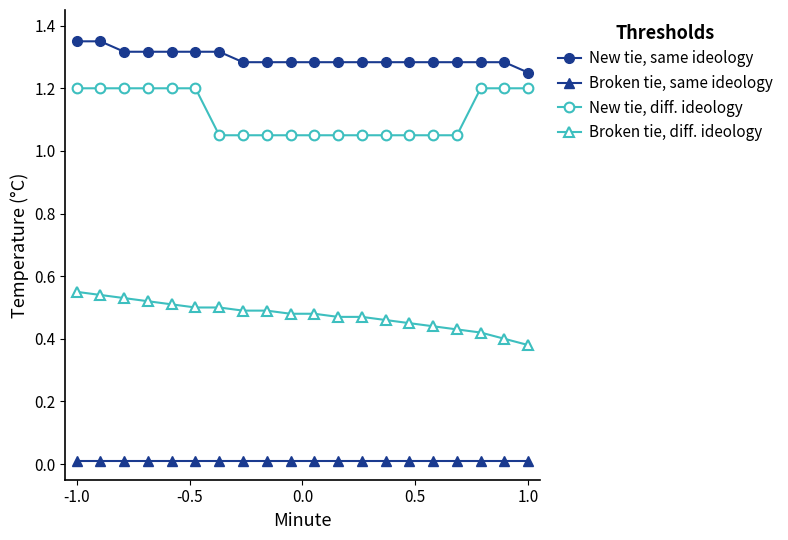

True or false: Broken tie, diff. ideology and New tie, same ideology intersect in this chart.

False